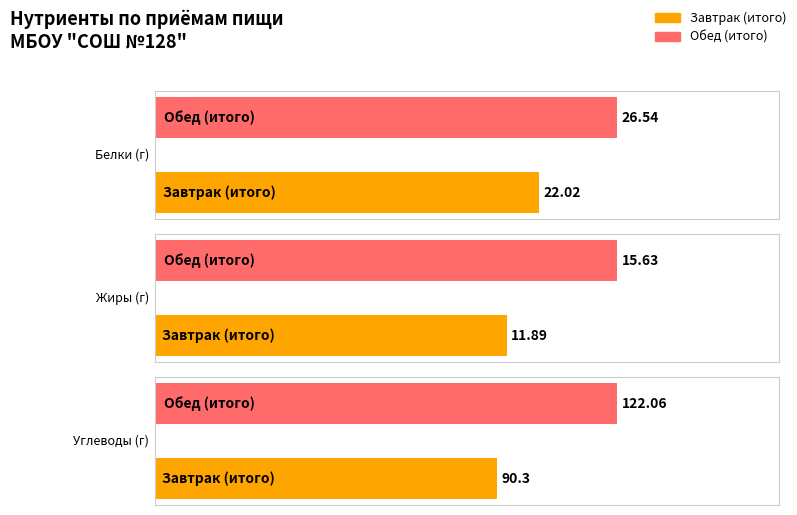

What is the smallest value displayed?

11.9